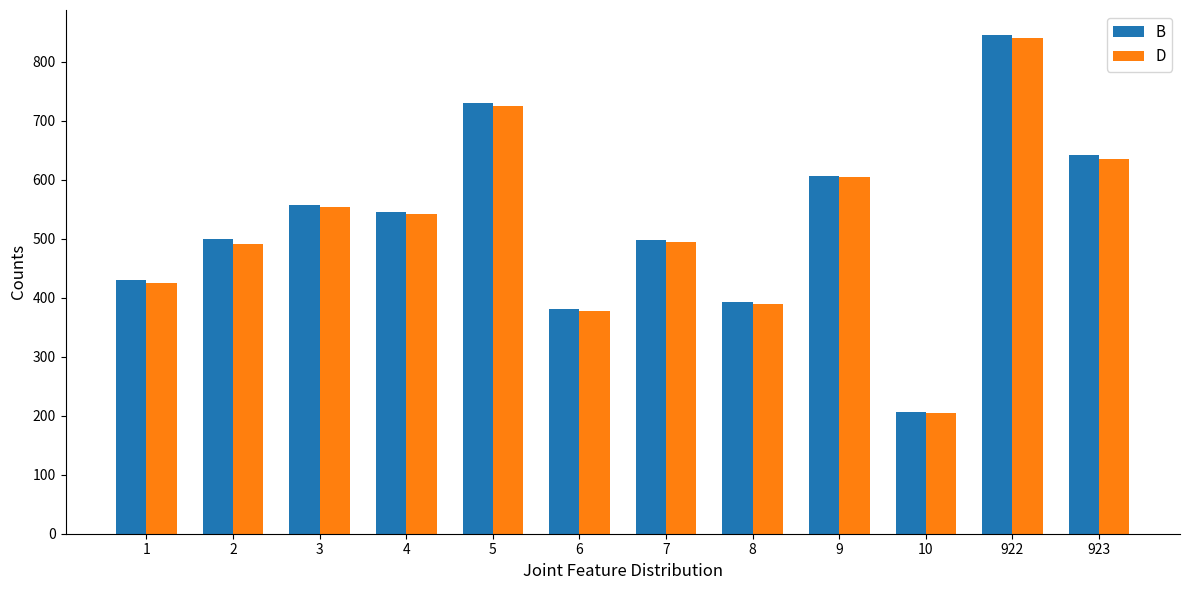

Is the value of D at 2 greater than the value of B at 8?

Yes